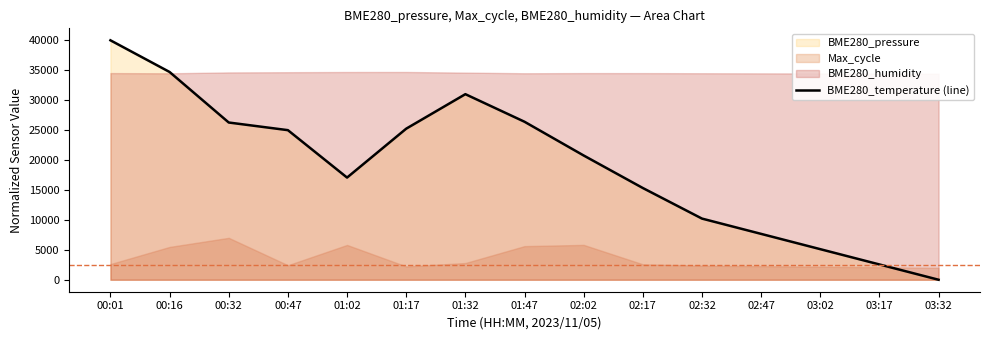

How many points are lower than both their immediate neighbors (excluding endpoints)?

1